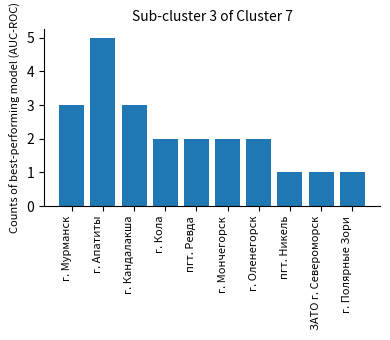

How many distinct data groups are displayed?

1